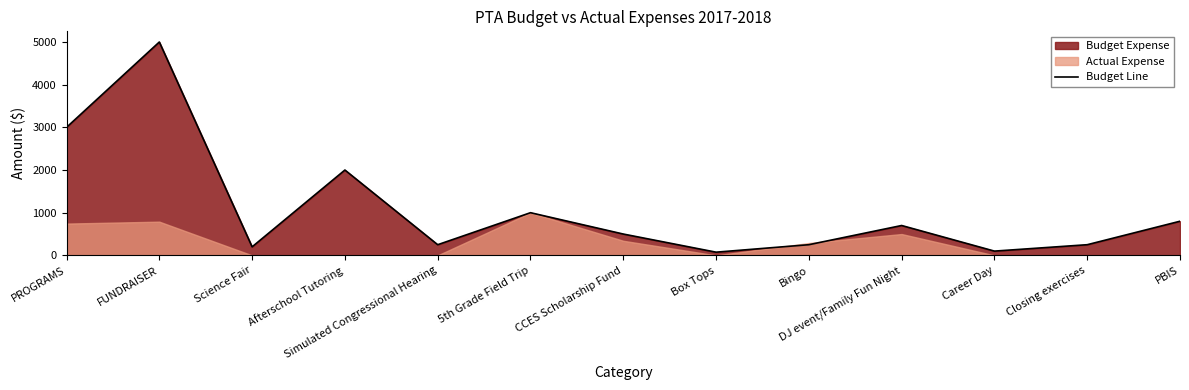

Reading right to left, what are all the values shown in this chart?

800	250	100	700	250	75	500	1000	250	2000	200	5000	3000